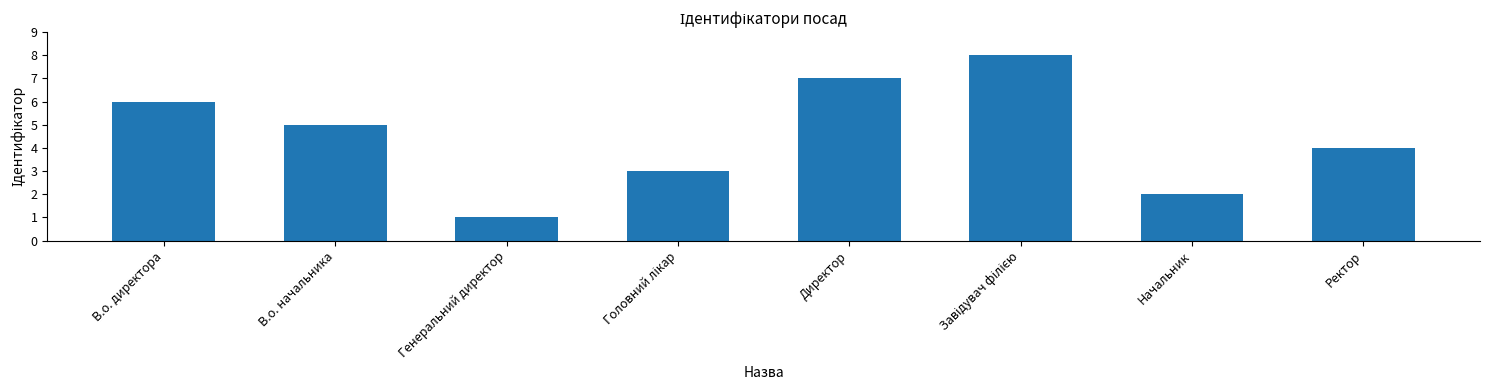

What is the difference between the maximum and minimum values?

7